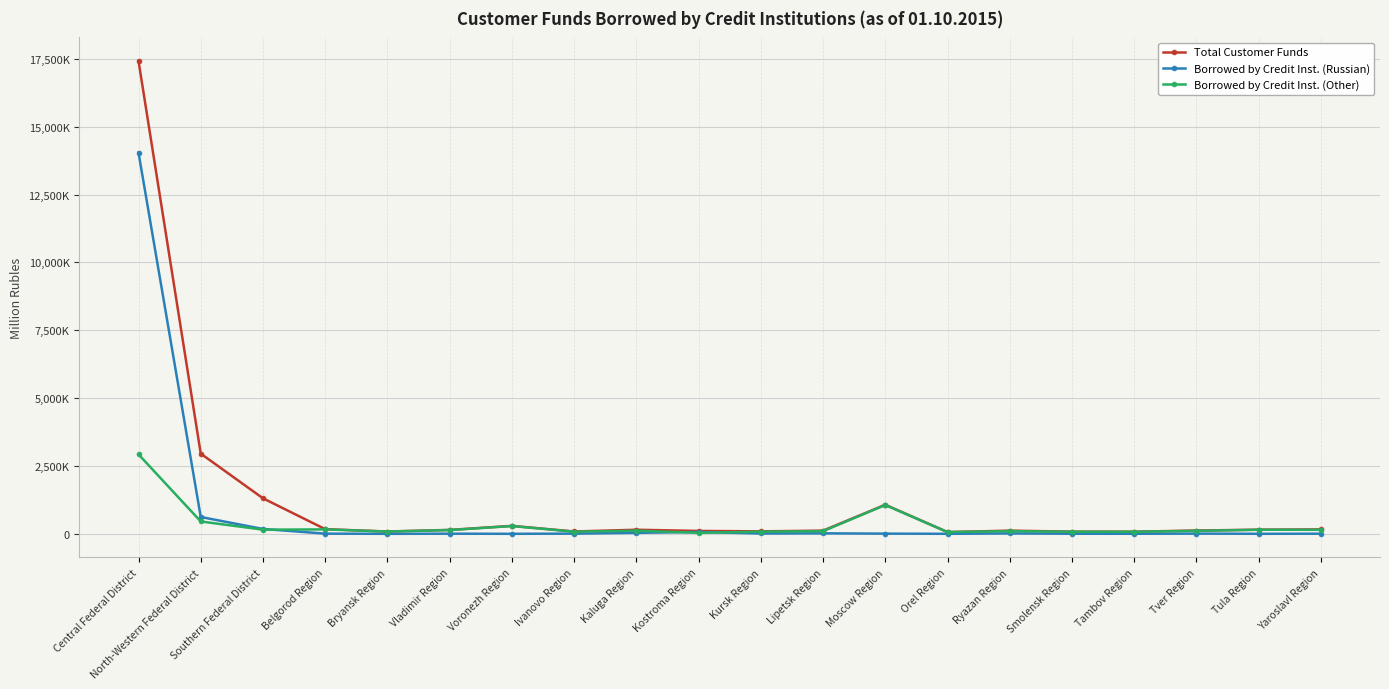

Is this an area chart (filled region under the line)?

No